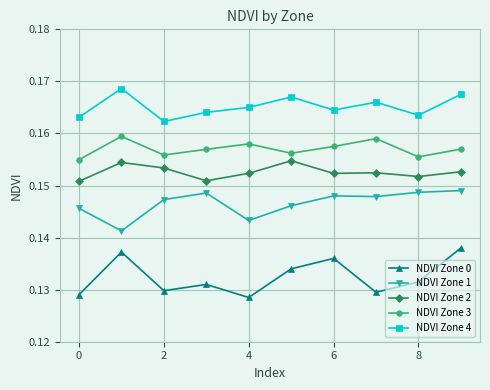

True or false: NDVI Zone 3 and NDVI Zone 1 cross at least once.

False